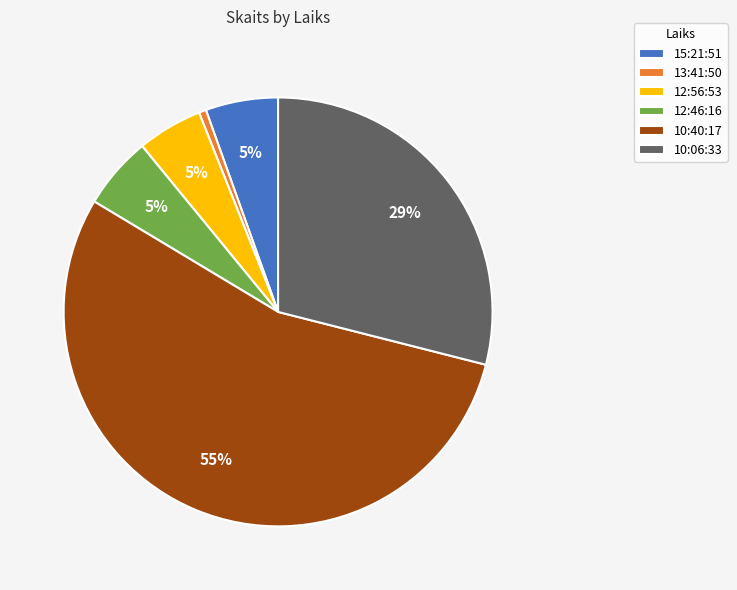

Do 12:46:16 and 12:56:53 together represent more than half of the pie?

No